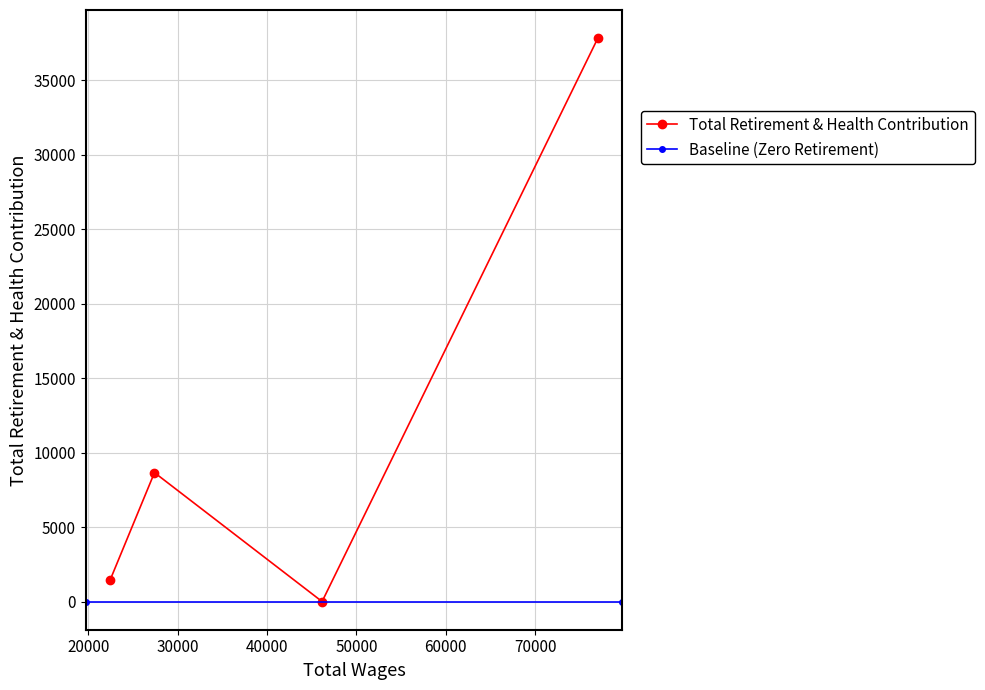

How many points are higher than both their immediate neighbors (excluding endpoints)?

1